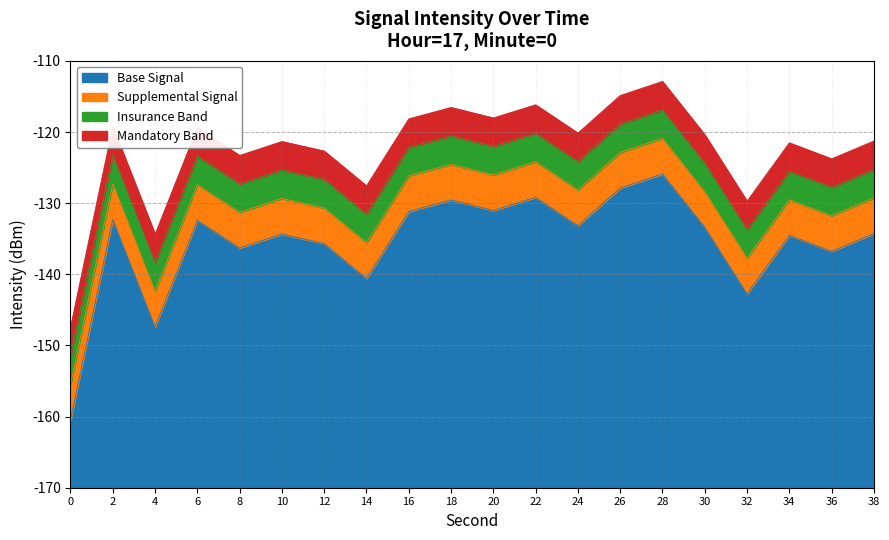

How many values exceed -133?

8